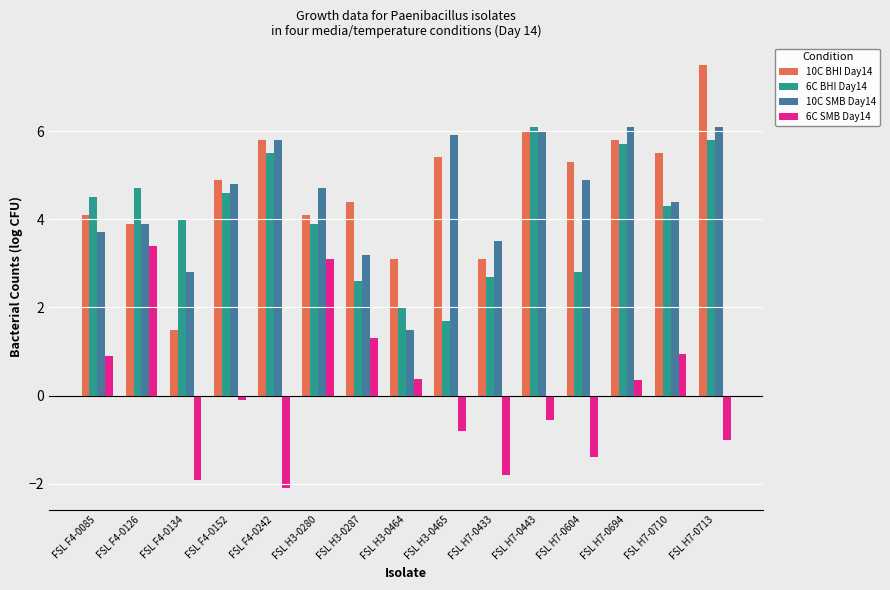

What is the label of the 9th bar from the right?

FSL H3-0287